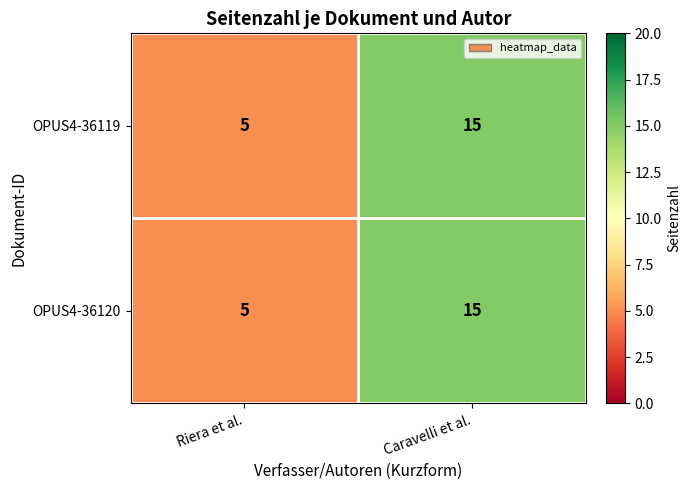

Which label corresponds to the largest value in the chart?

Caravelli et al.